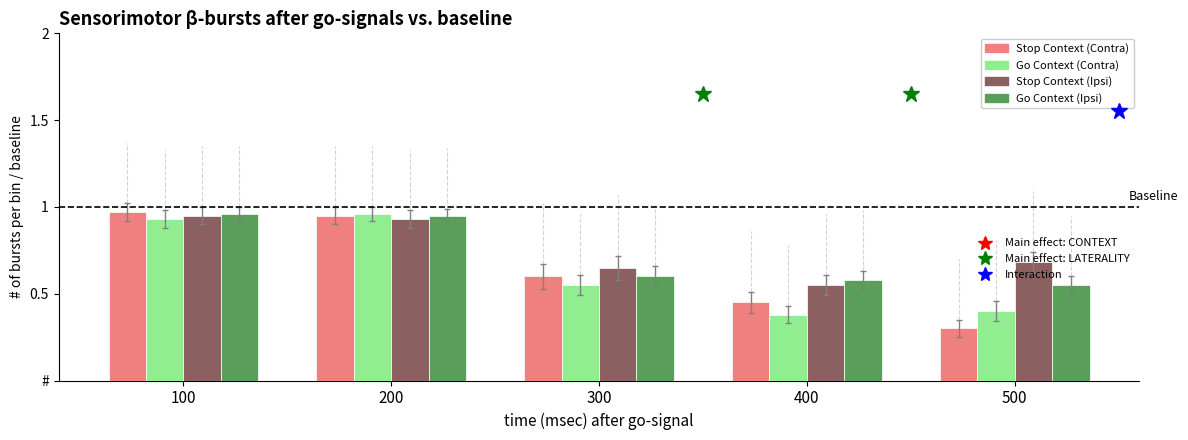

Does the chart contain any negative values?

No